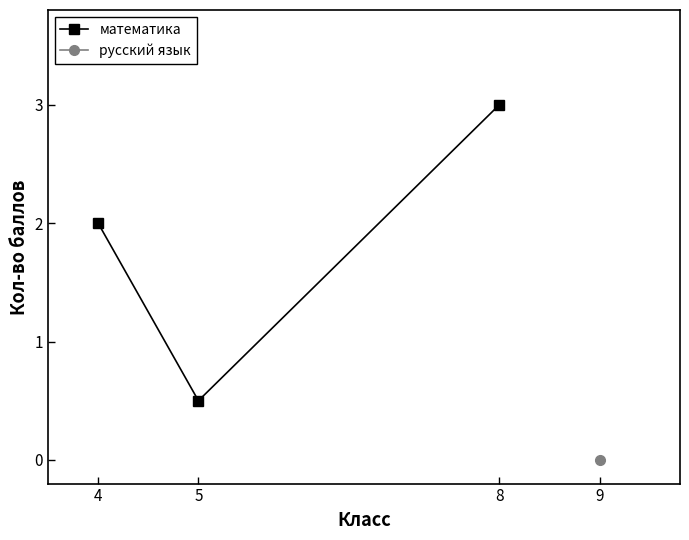

List the labels in order of value, largest first.

8, 4, 5